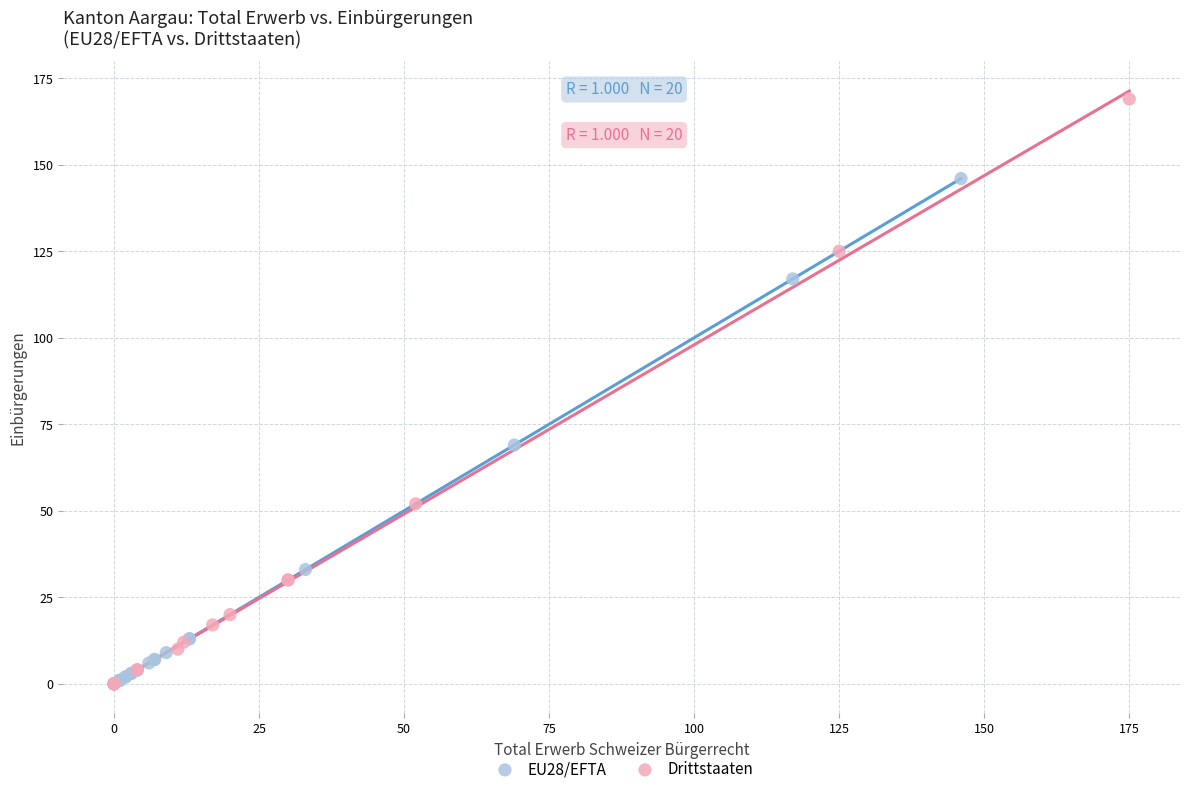

What are all the series names shown in the legend?

EU28/EFTA, Drittstaaten